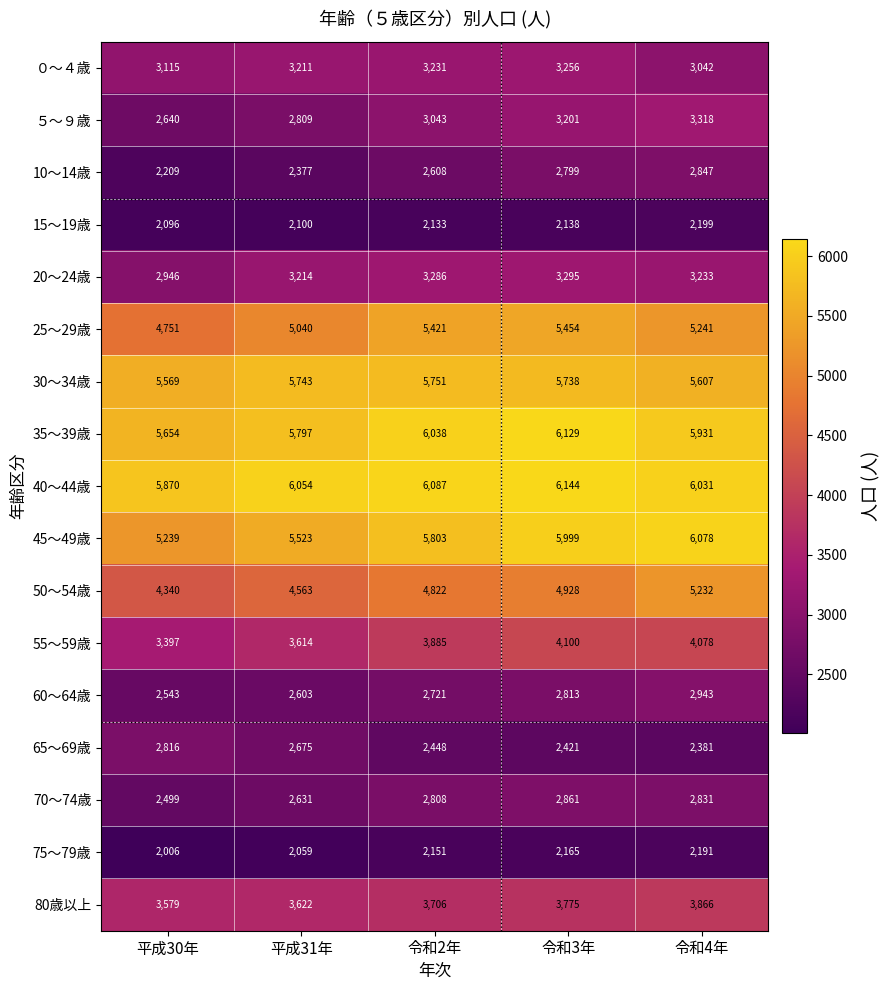

How many data points in 60～64歳 are less than 2721?

2